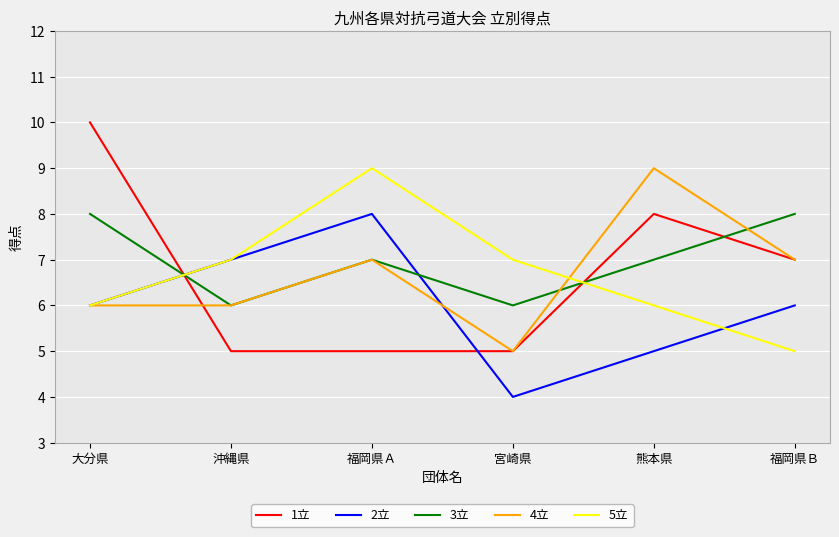

The 5立 series shows 4 at 沖縄県. True or false?

False